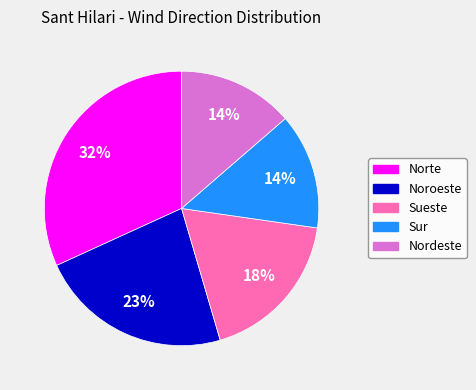

To the nearest percent, what is the difference between the Nordeste and Norte slice percentages?

18%